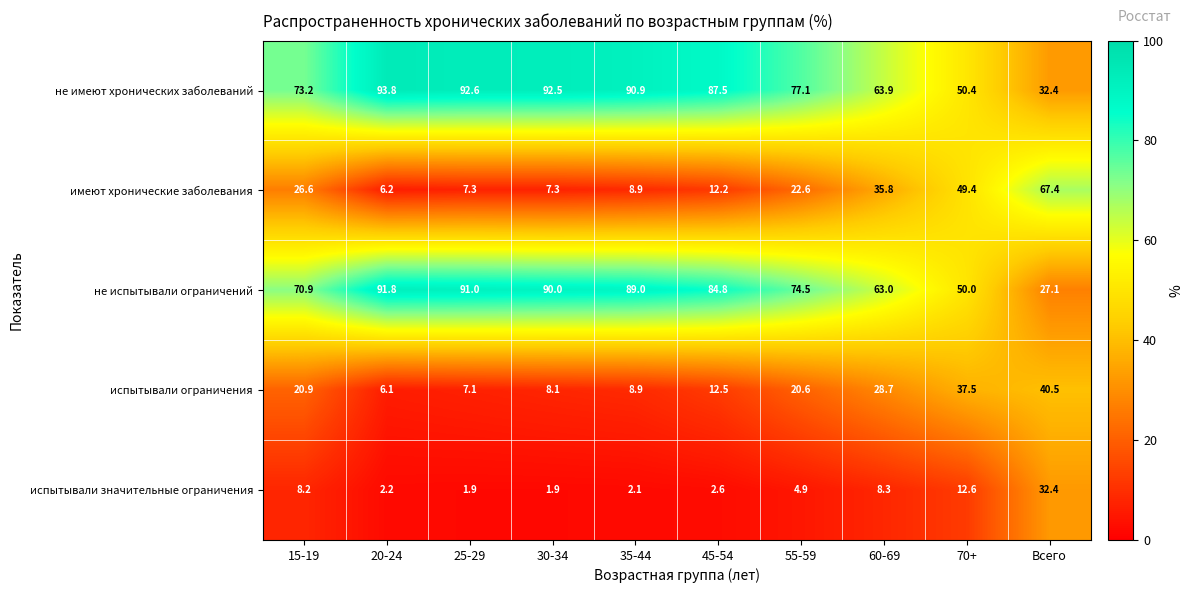

Where is испытывали значительные ограничения nearest to the value 17?

70+